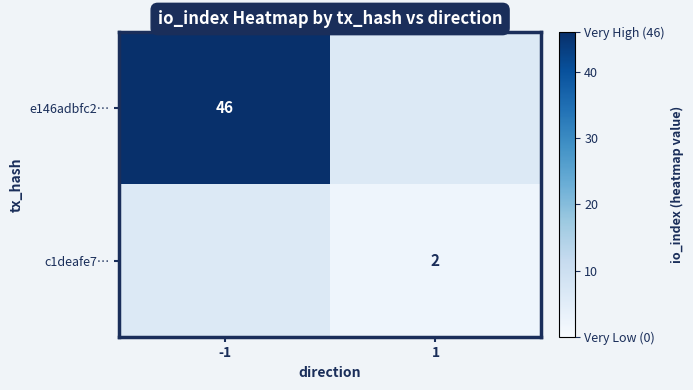

The c1deafe7… series shows 2 at 1. True or false?

True